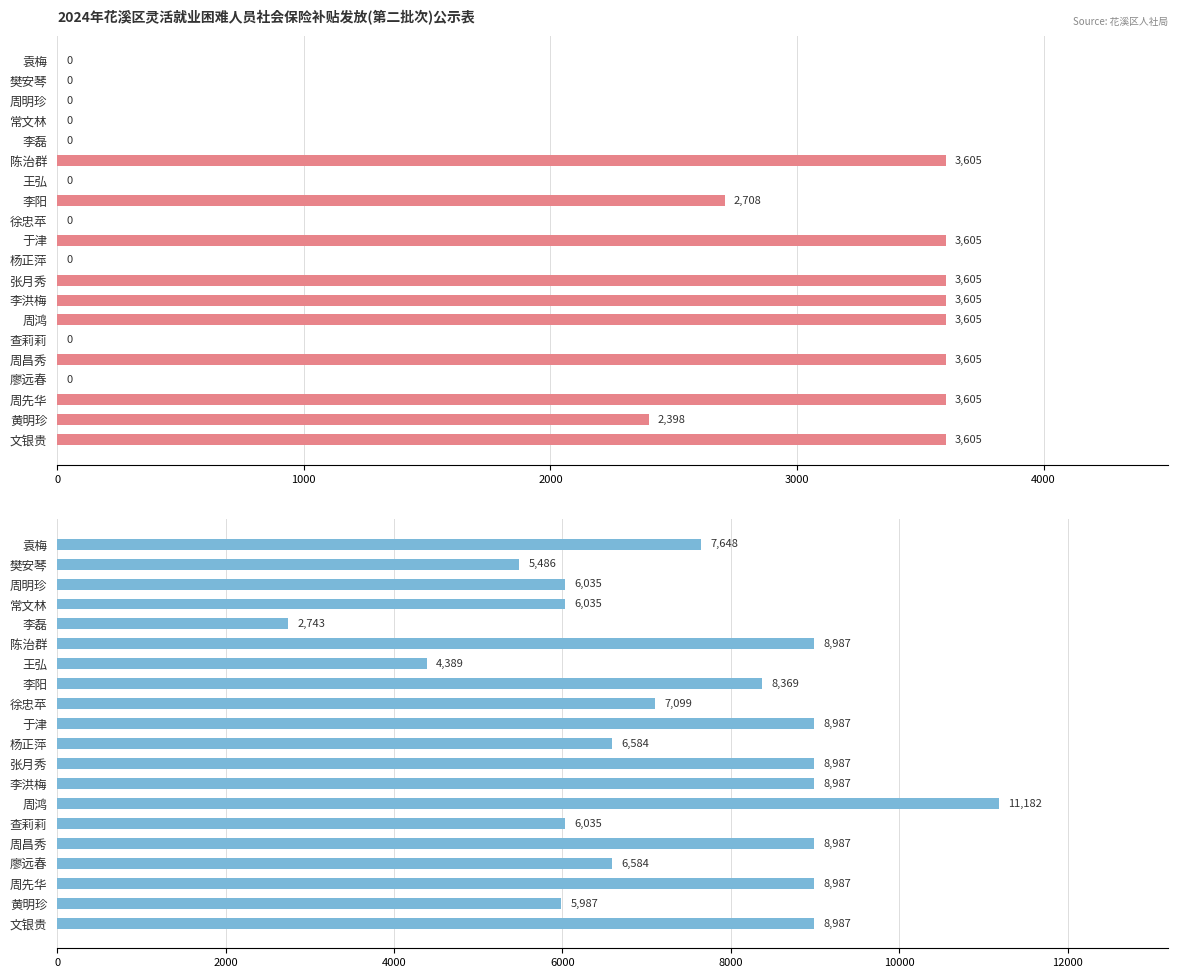

What are all the series names shown in the legend?

基本医疗保险缴费金额, 社会保险应补贴金额